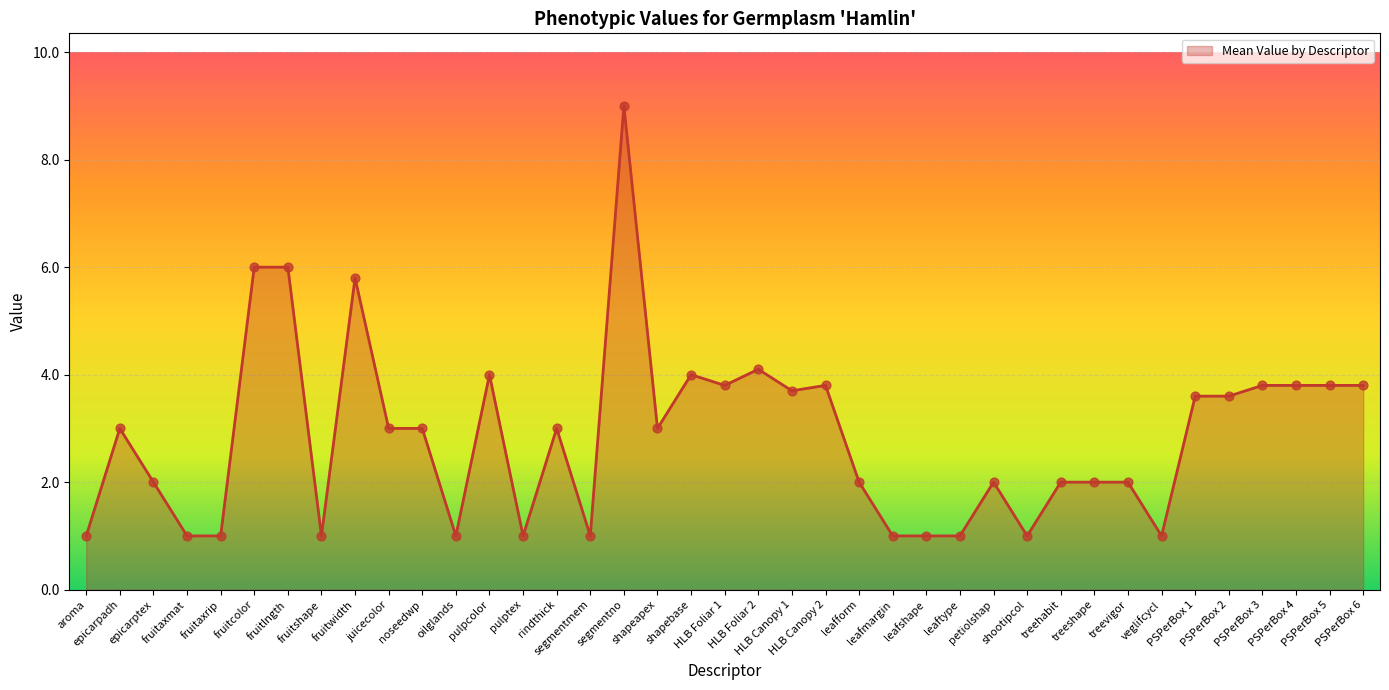

What is the ratio of the value at leafform to the value at segmentno?

0.2